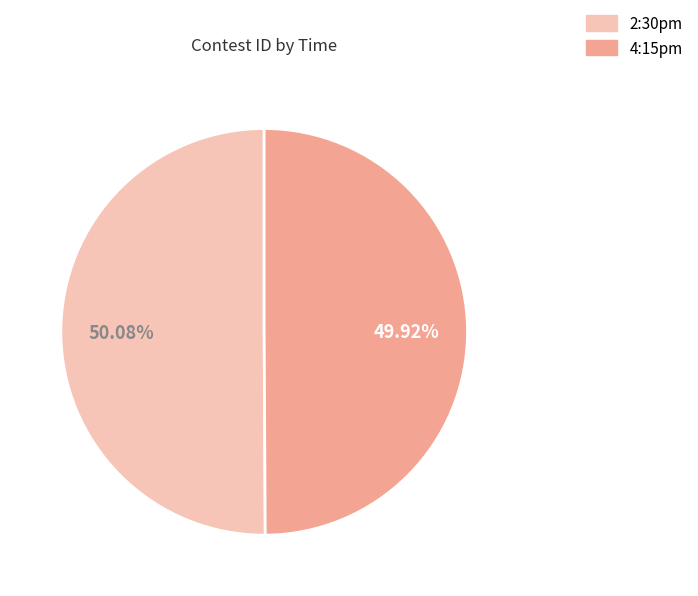

Approximately how many times larger is the value at 4:15pm compared to 2:30pm?

1.0